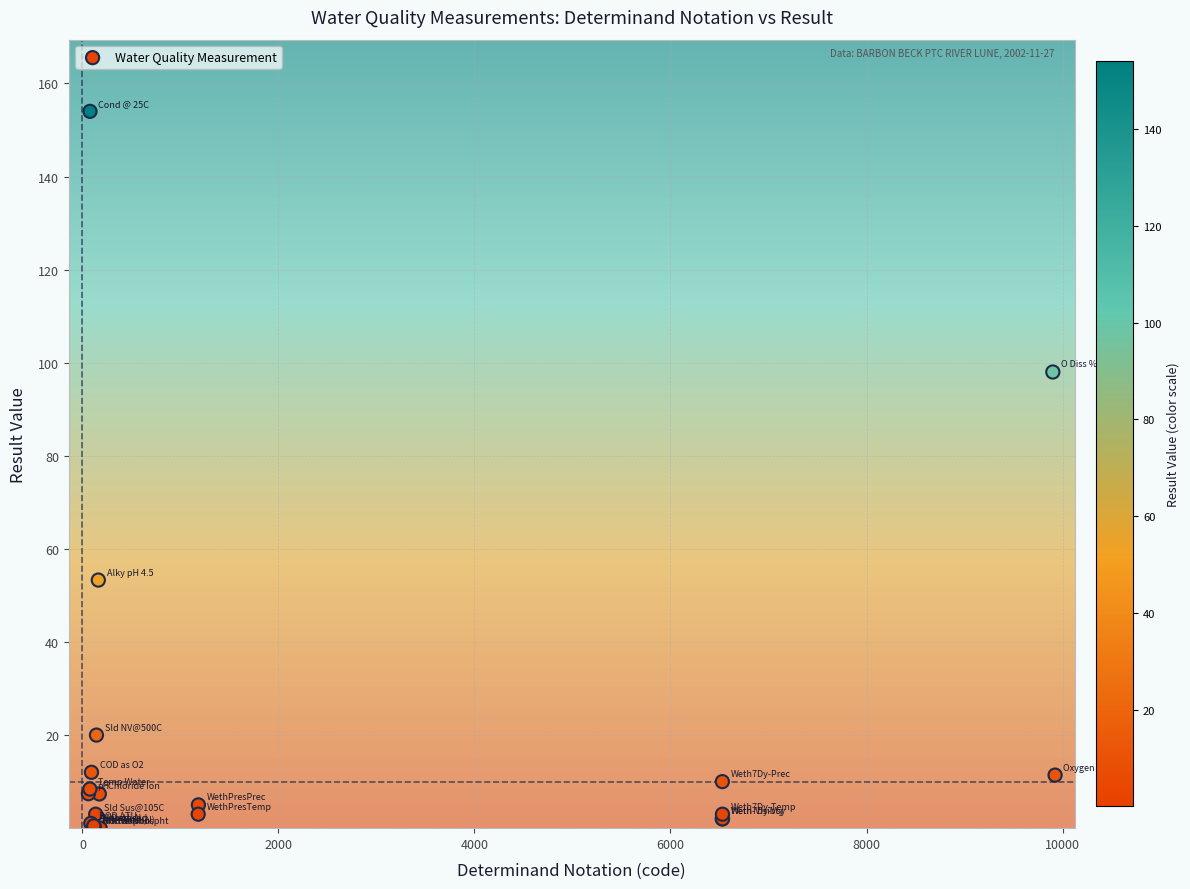

What Y value in the scatter plot is closest to 77?

98.0